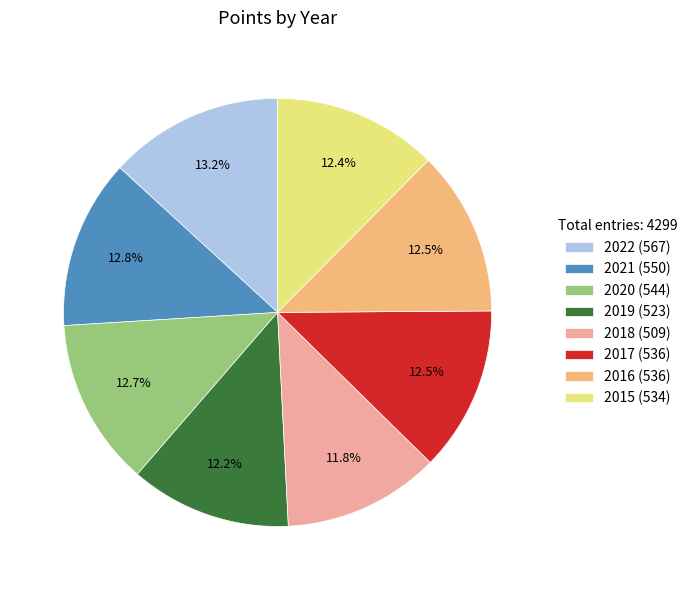

How many slices are in this pie chart?

8